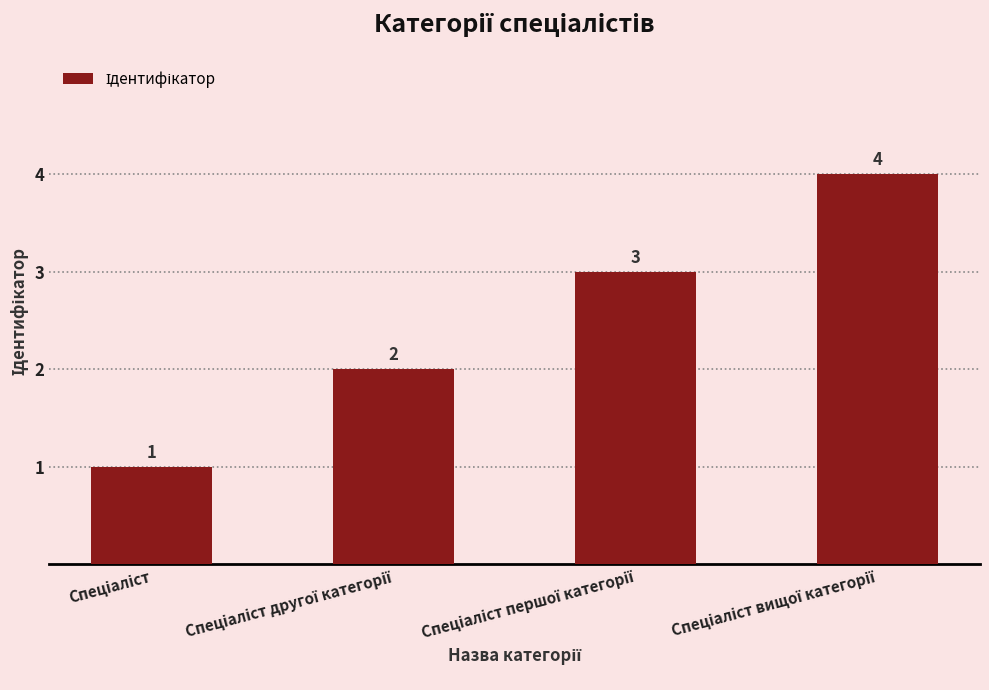

What is the value of the 4th bar from the left?

4